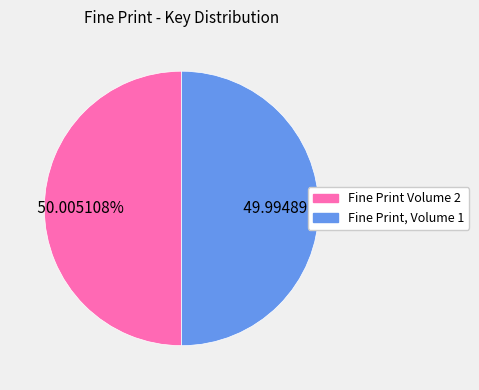

To the nearest percent, what portion does Fine Print Volume 2 represent?

50%